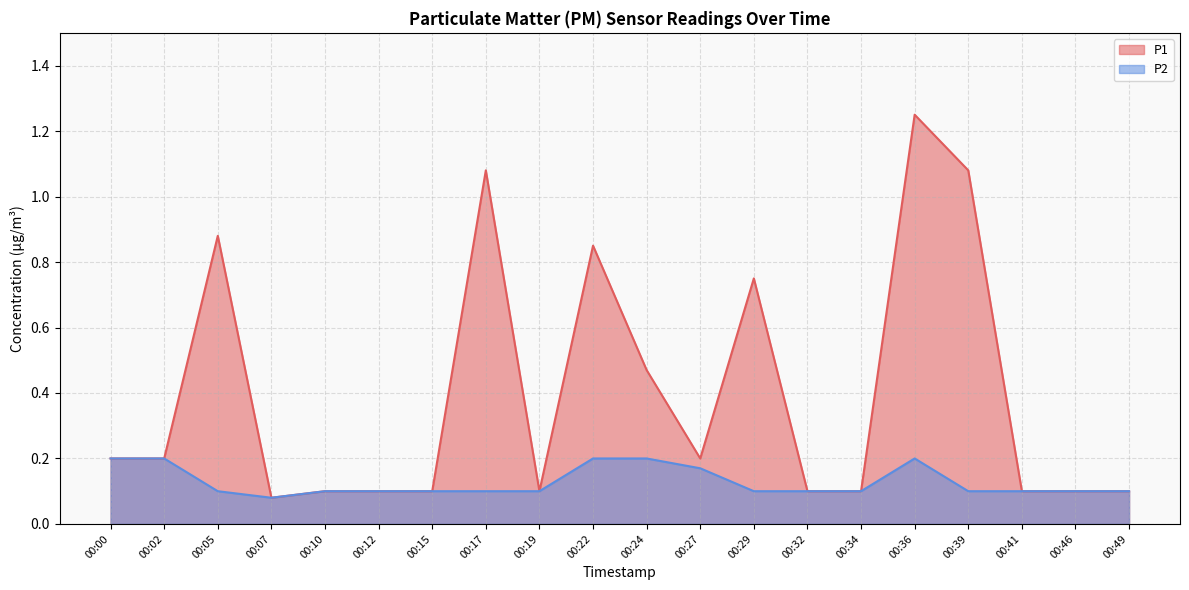

Which category has the lowest value across all series?

00:07